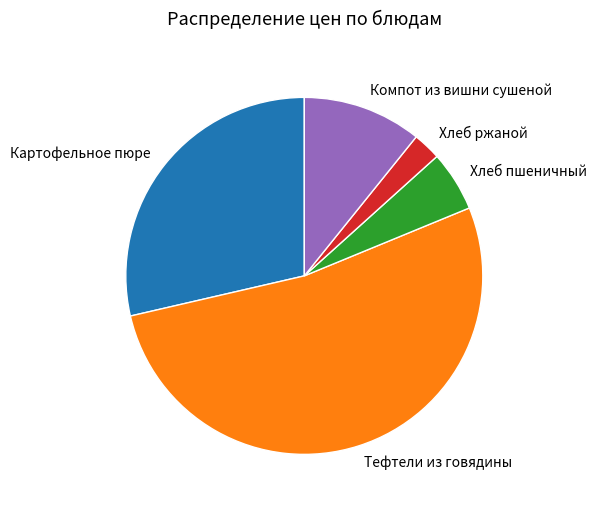

Is the sum of Картофельное пюре and Тефтели из говядины greater than half?

Yes